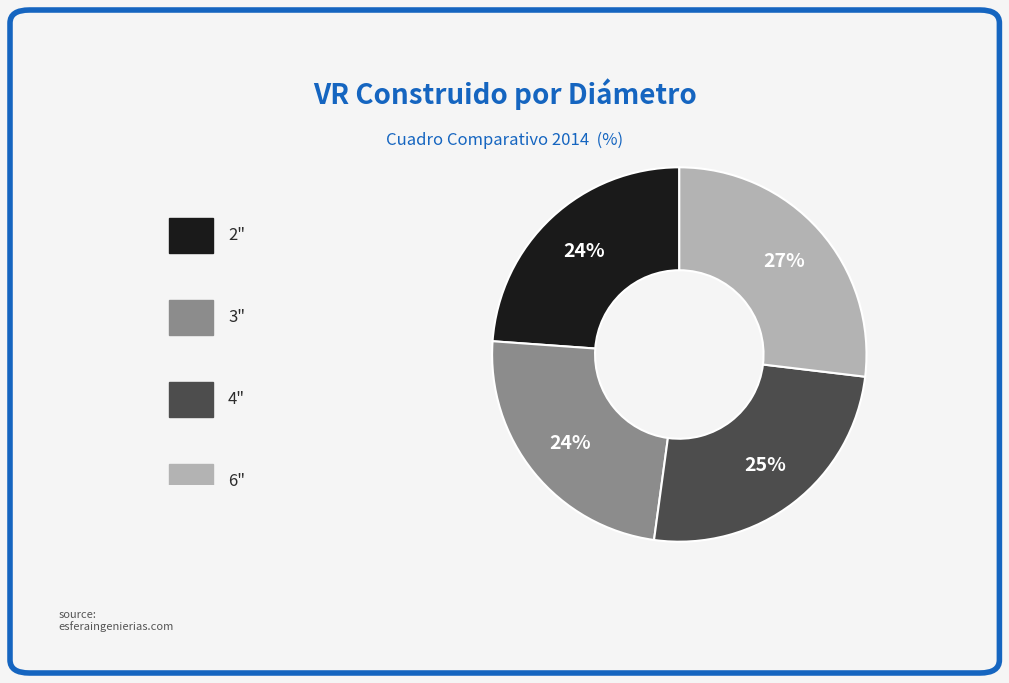

To the nearest percent, what is the difference between the largest and smallest slice percentages?

3%